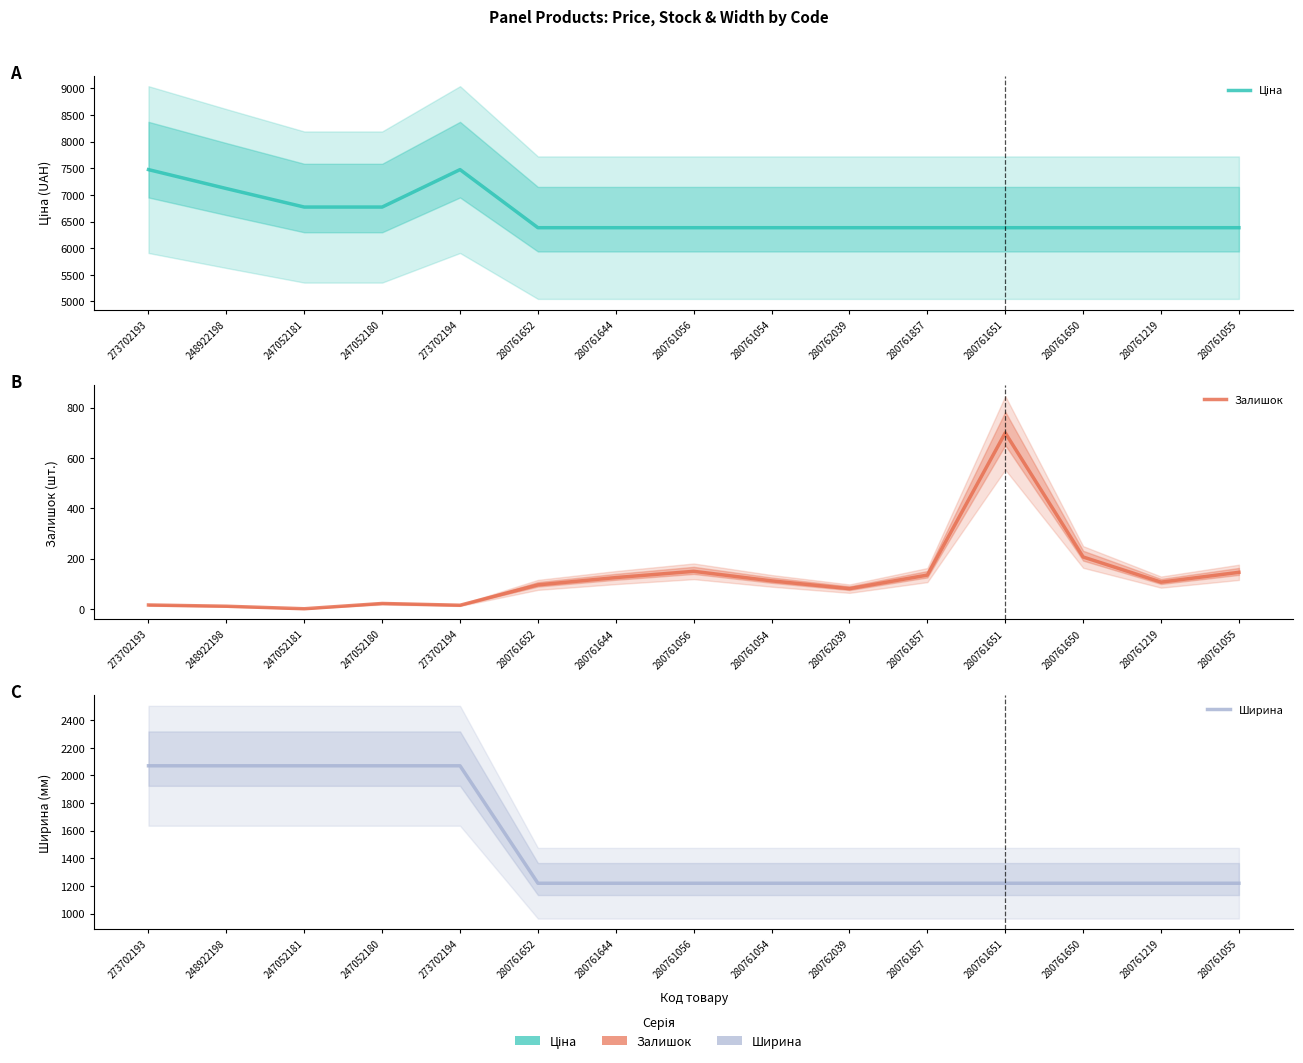

At which label does Ціна reach its peak?

273702193